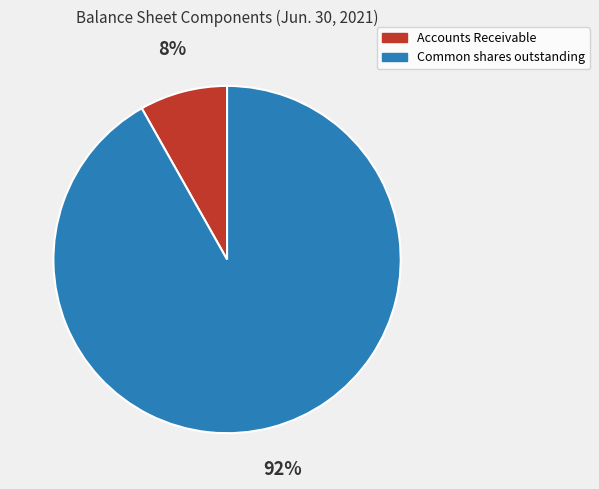

Does any single category account for the majority?

Yes